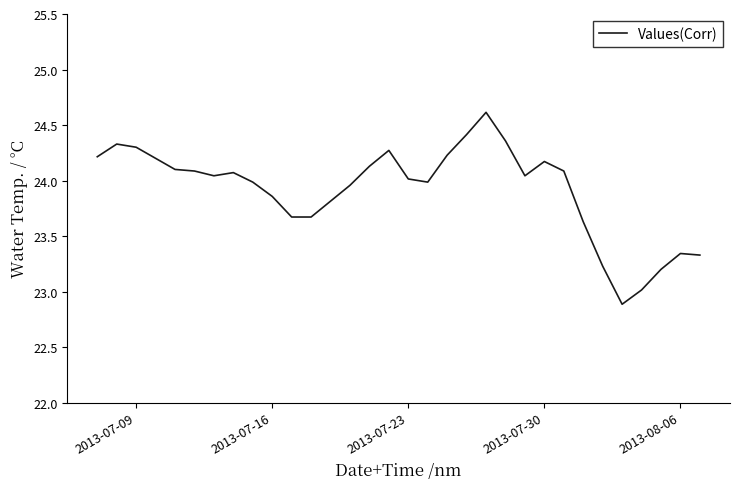

What is the smallest value displayed?

22.9